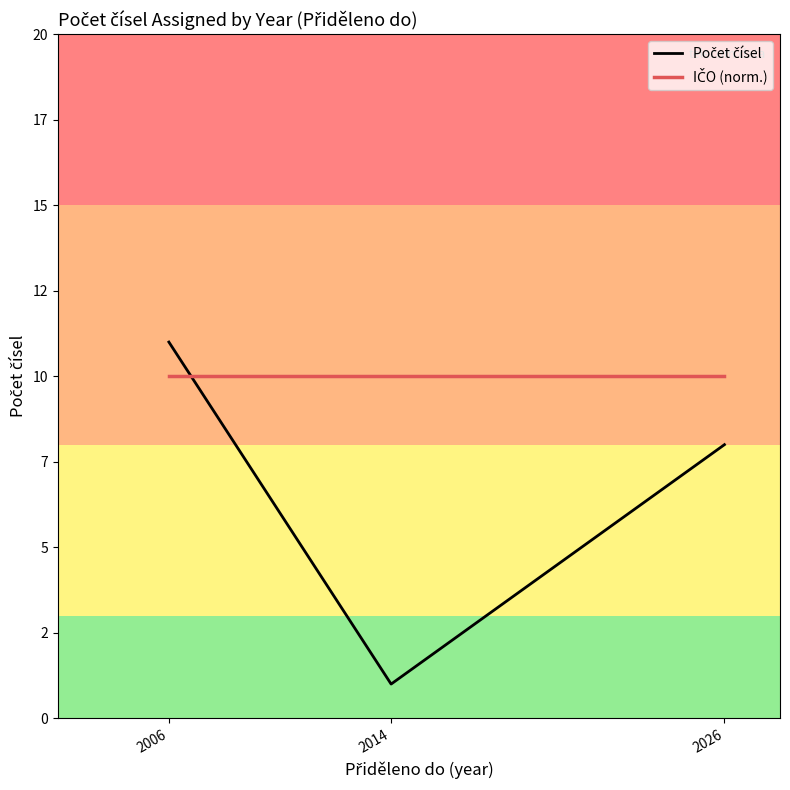

What is the difference between the maximum and minimum values in the Počet čísel series?

10